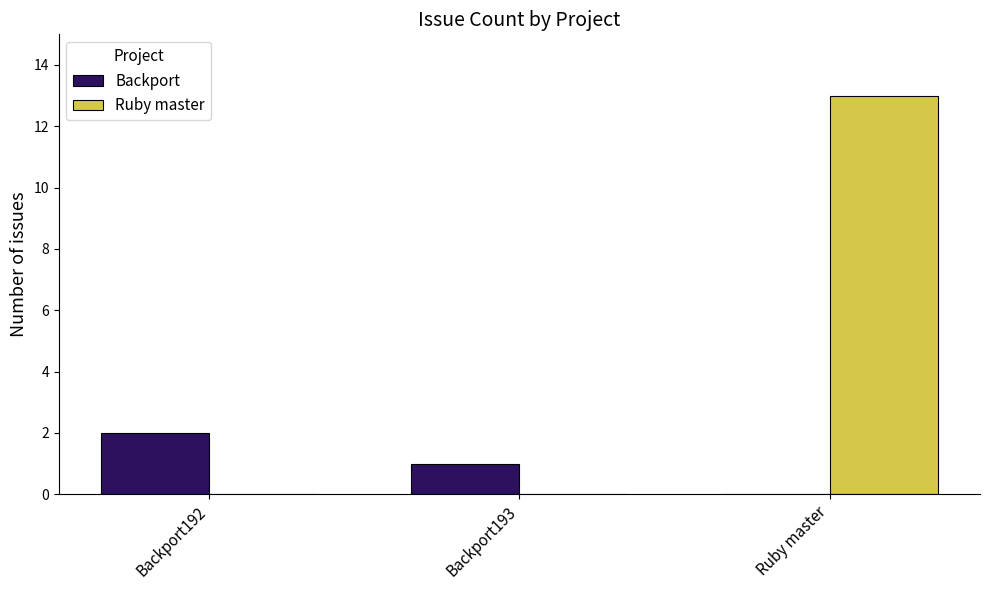

What is the total value across all series at Backport192?

2